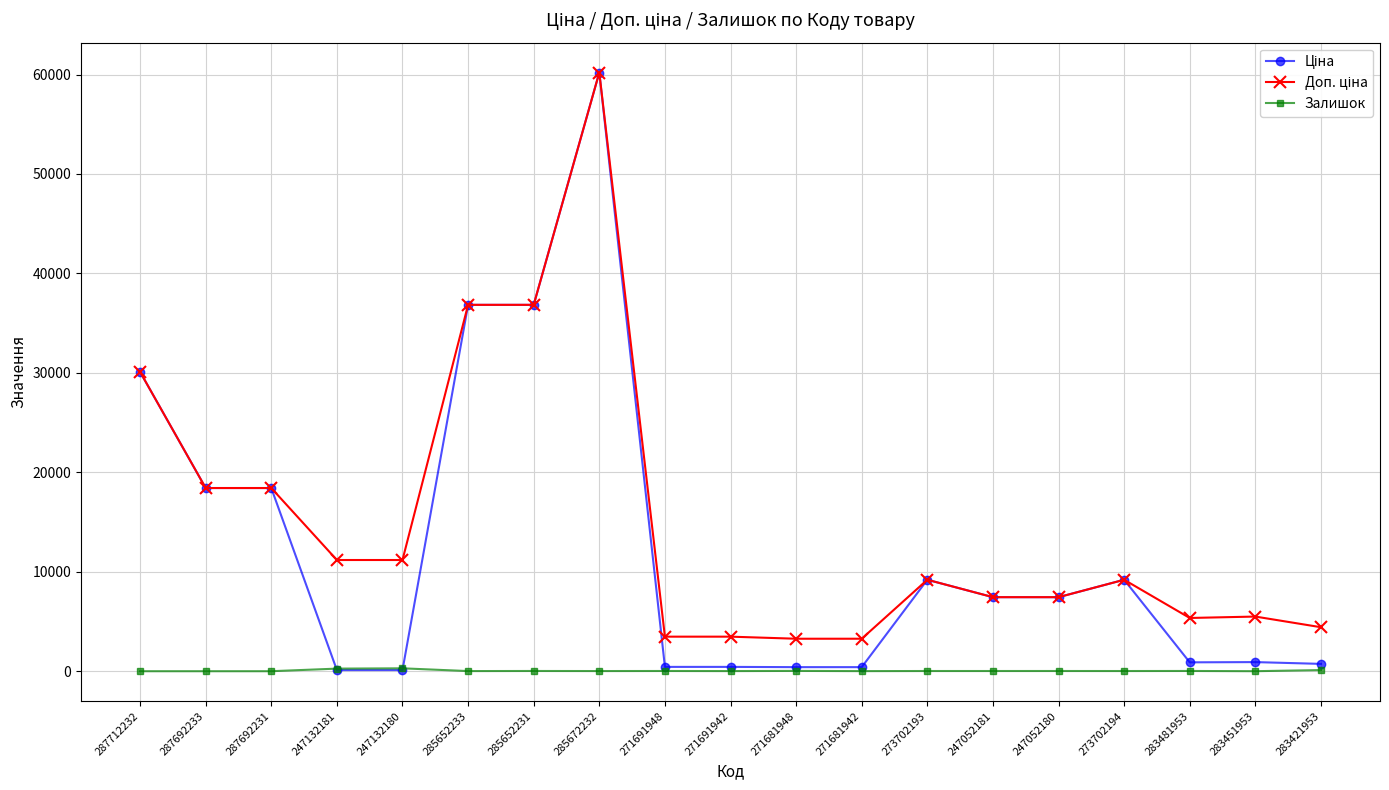

Is it true that Залишок equals 13.0 at 271691942?

True